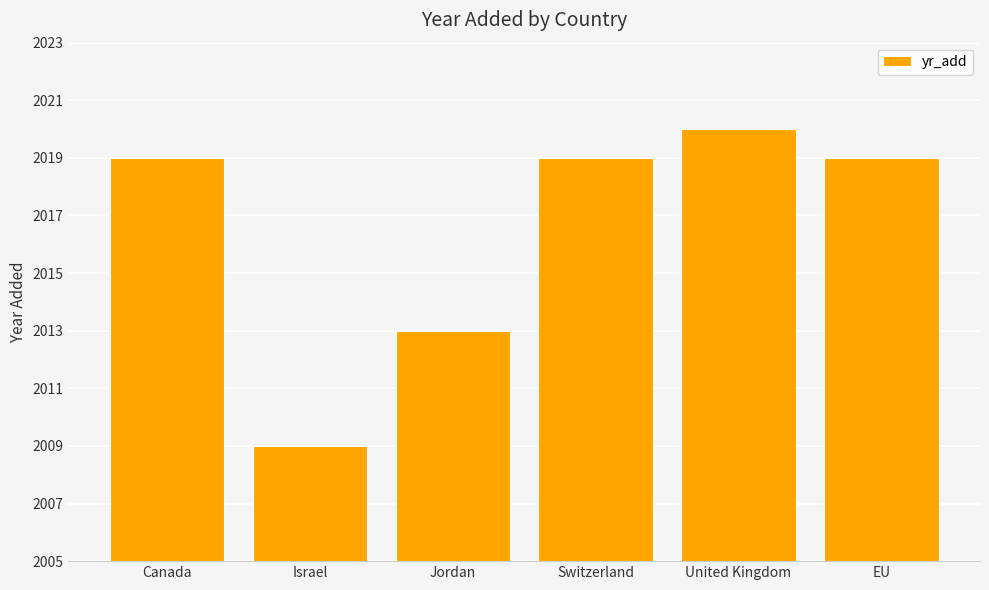

How many bars are there in total?

6